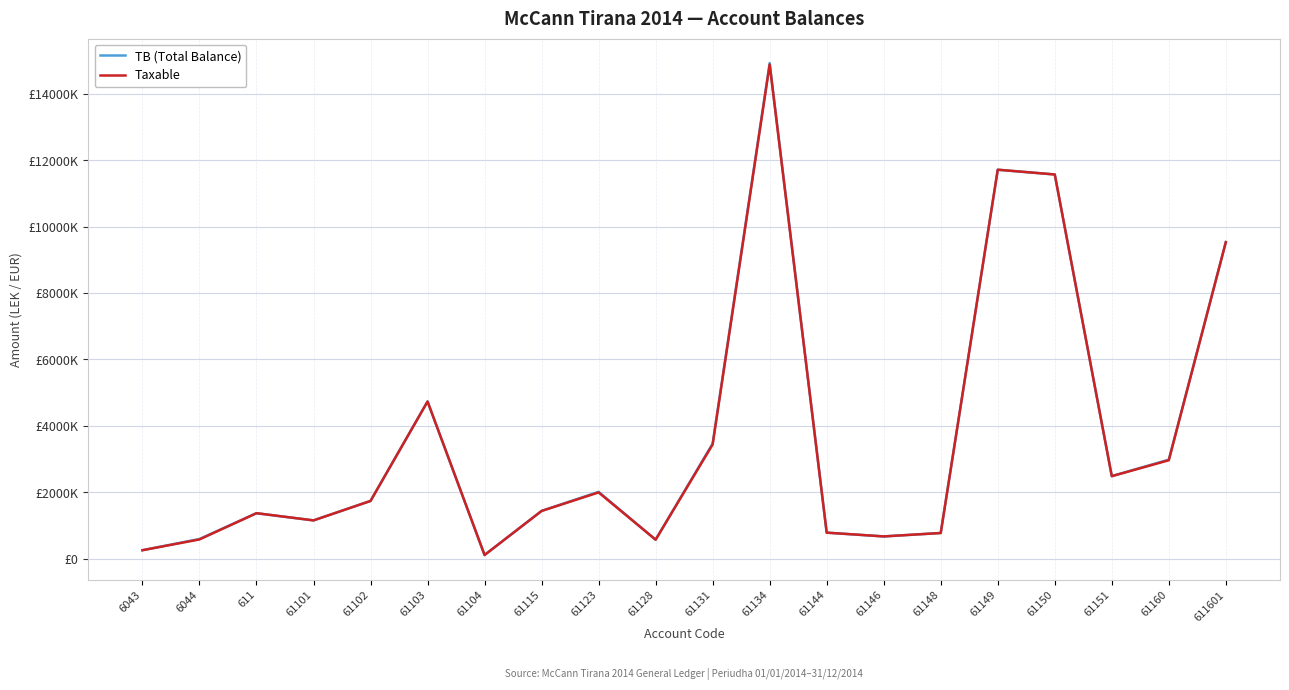

What are all the series names shown in the legend?

TB (Total Balance), Taxable